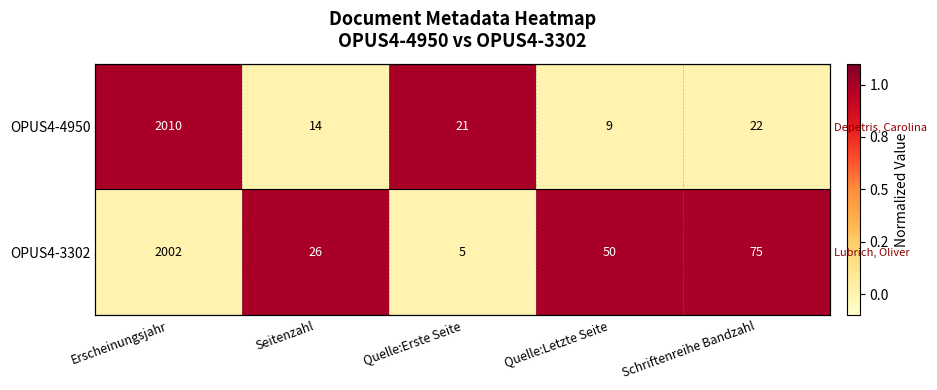

Which category has the highest value in the OPUS4-3302 series?

Seitenzahl